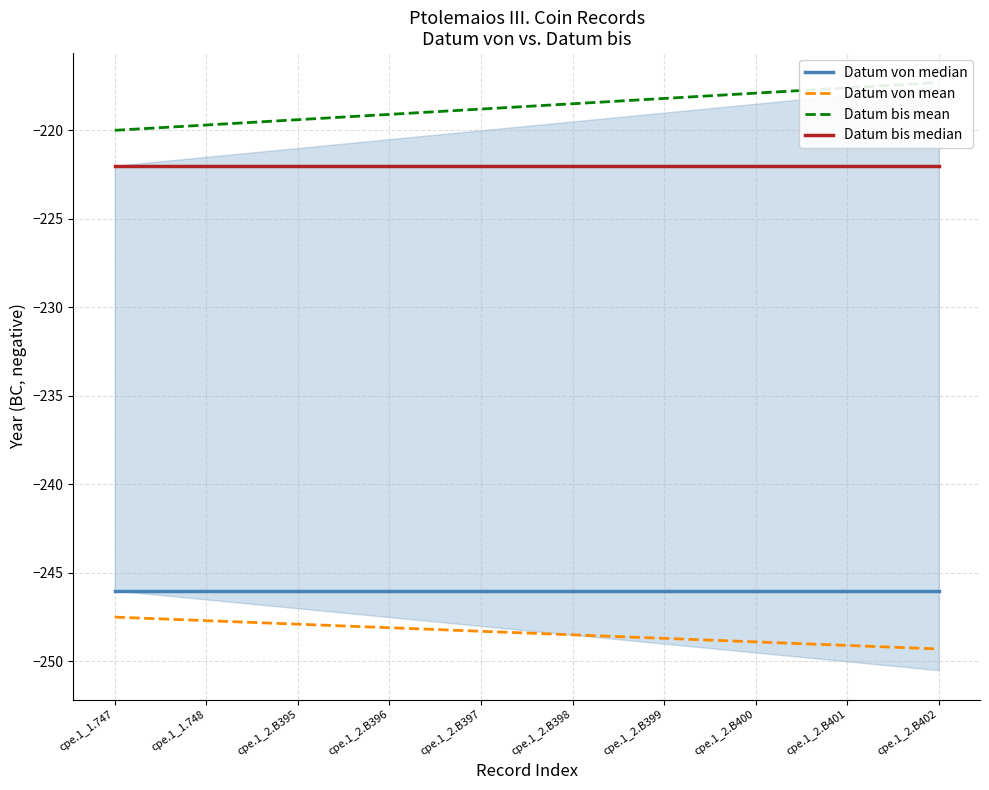

Is it true that Datum bis mean equals -323.6 at cpe.1_2.B395?

False